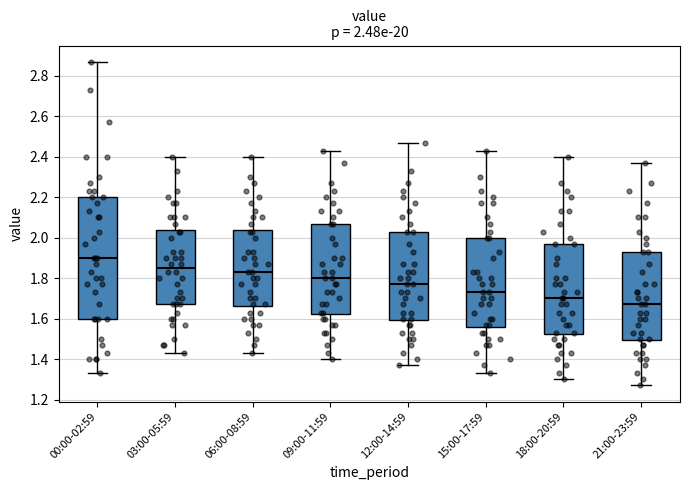

Which box has the highest median line?

00:00-02:59